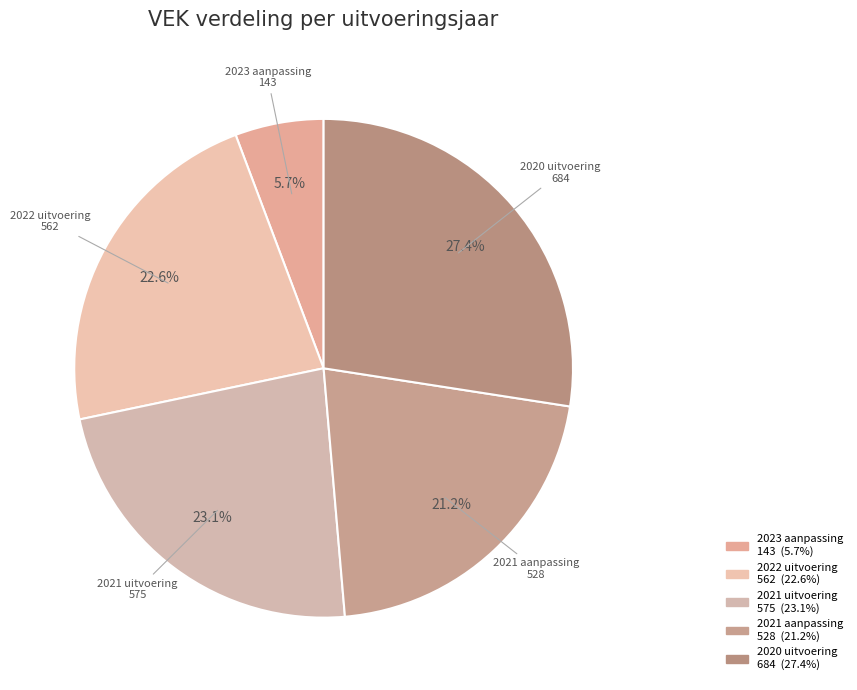

To the nearest percent, what percentage of the pie is 2022 uitvoering?

23%